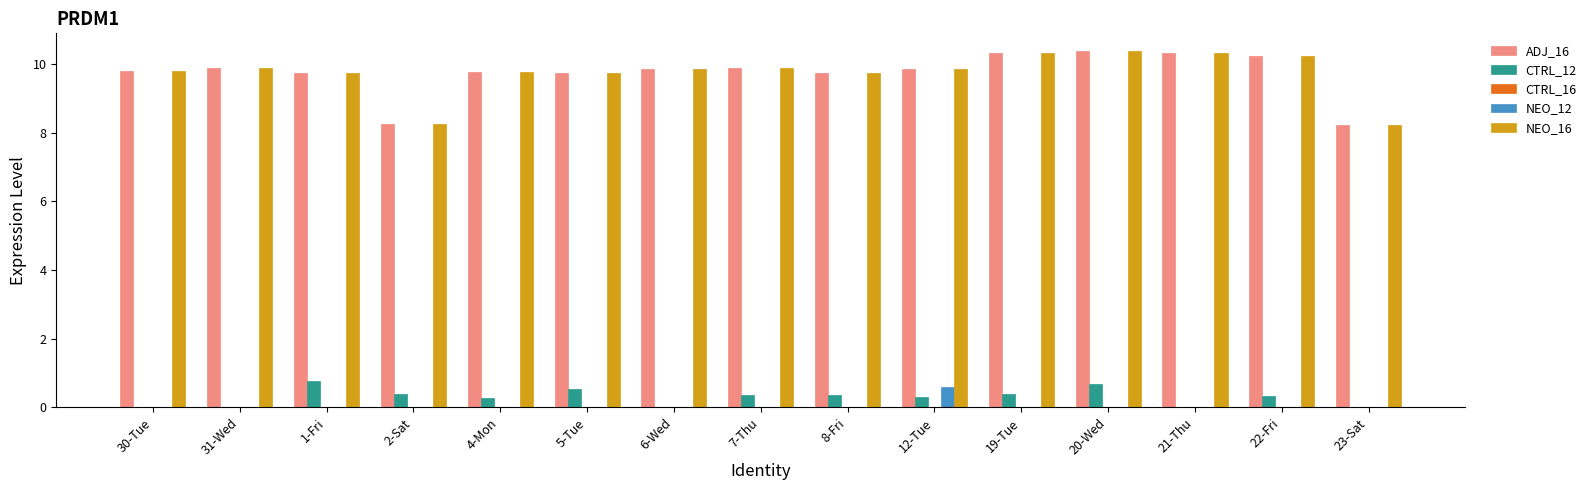

What is the sum of the ADJ_16 values at 5-Tue and 31-Wed?

19.6